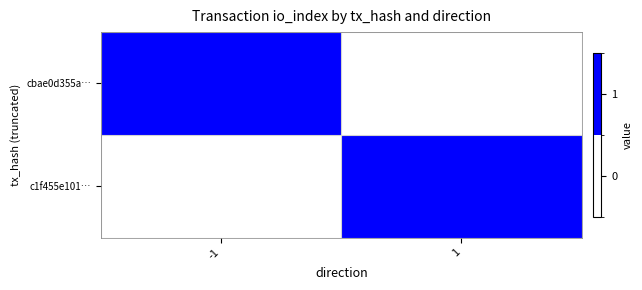

Reading left to right, transcribe all the data shown in this chart.

cbae0d355a…: -1=1	1=0
c1f455e101…: -1=0	1=1